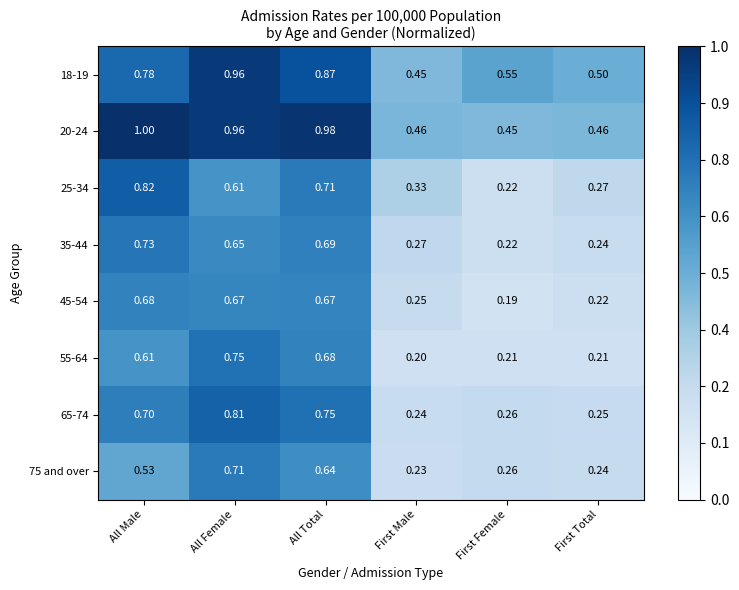

At which category is the sum across all series the highest?

All Female